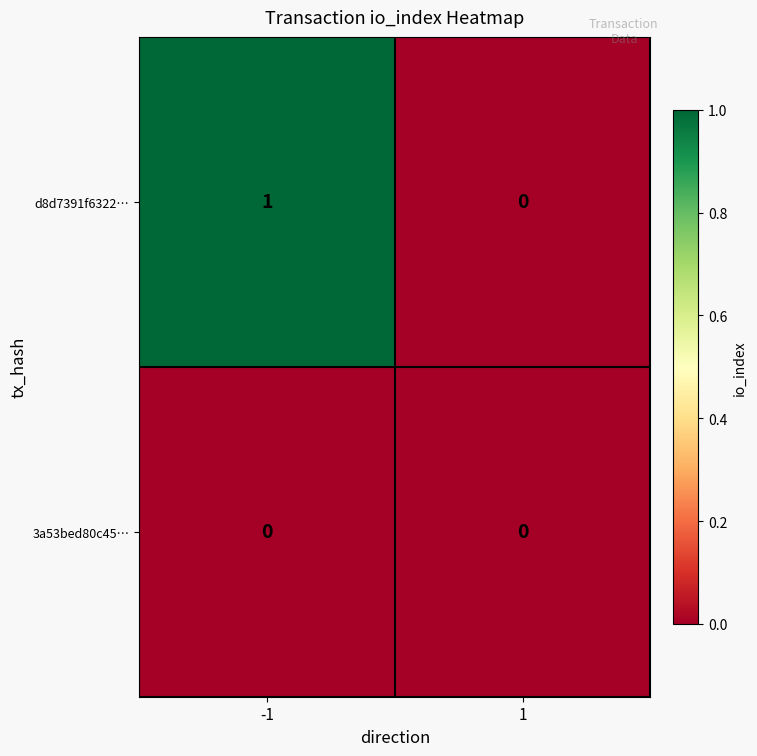

True or false: d8d7391f6322… has a value of -1 at 1.

False